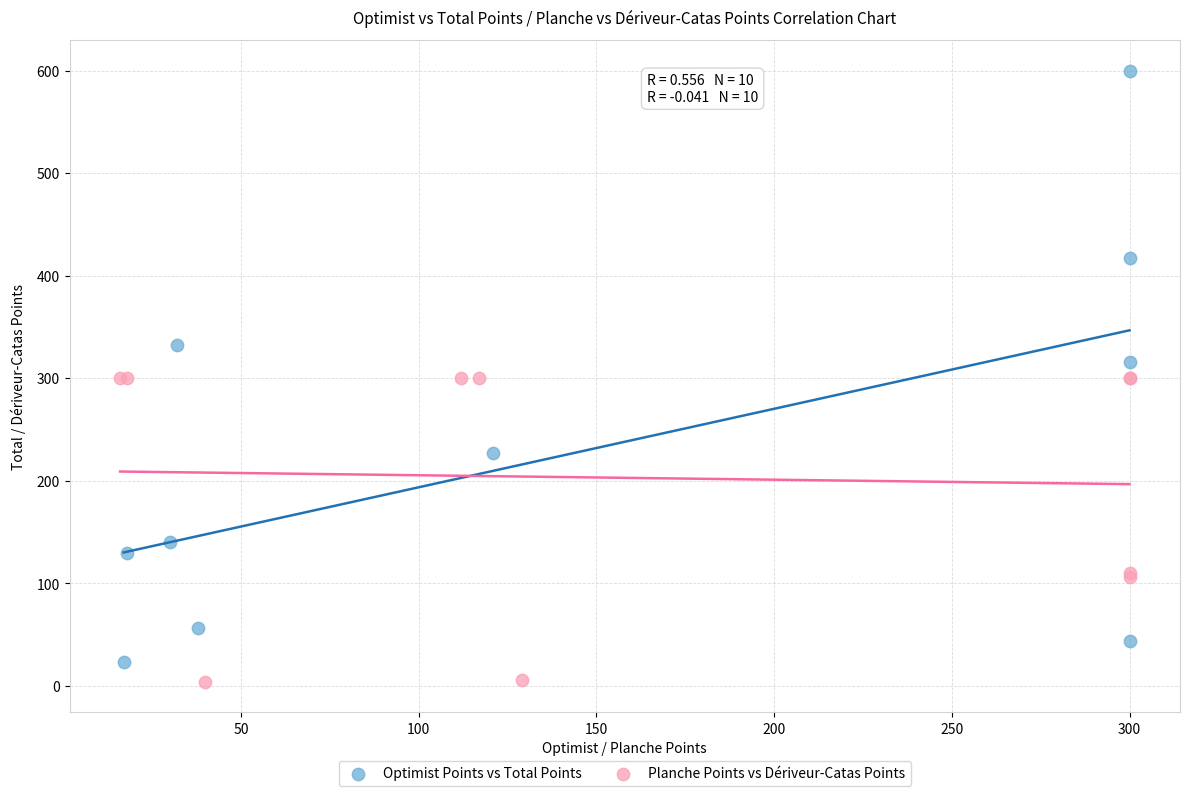

What are all the series names shown in the legend?

Optimist Points vs Total Points, Planche Points vs Dériveur-Catas Points